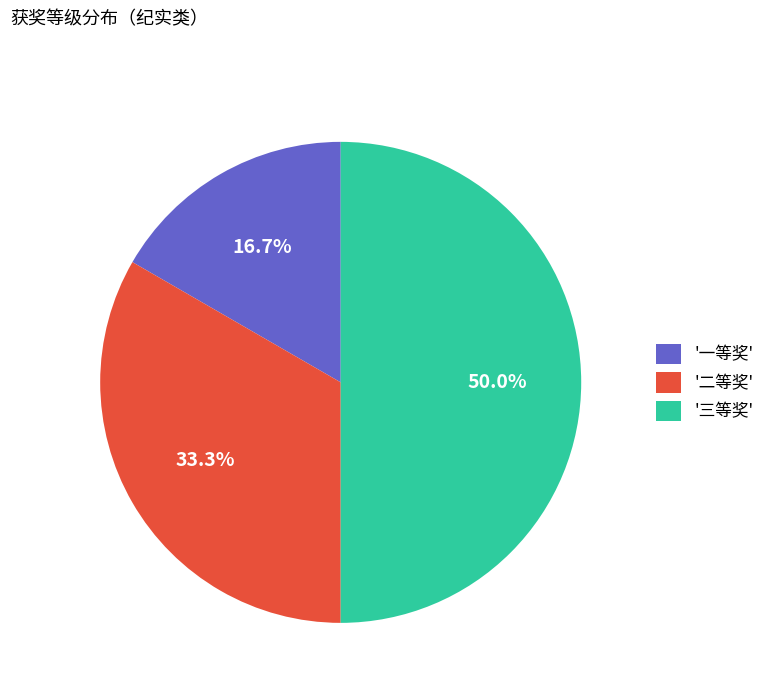

What is the total percentage of '二等奖' and '一等奖'?

50.0%